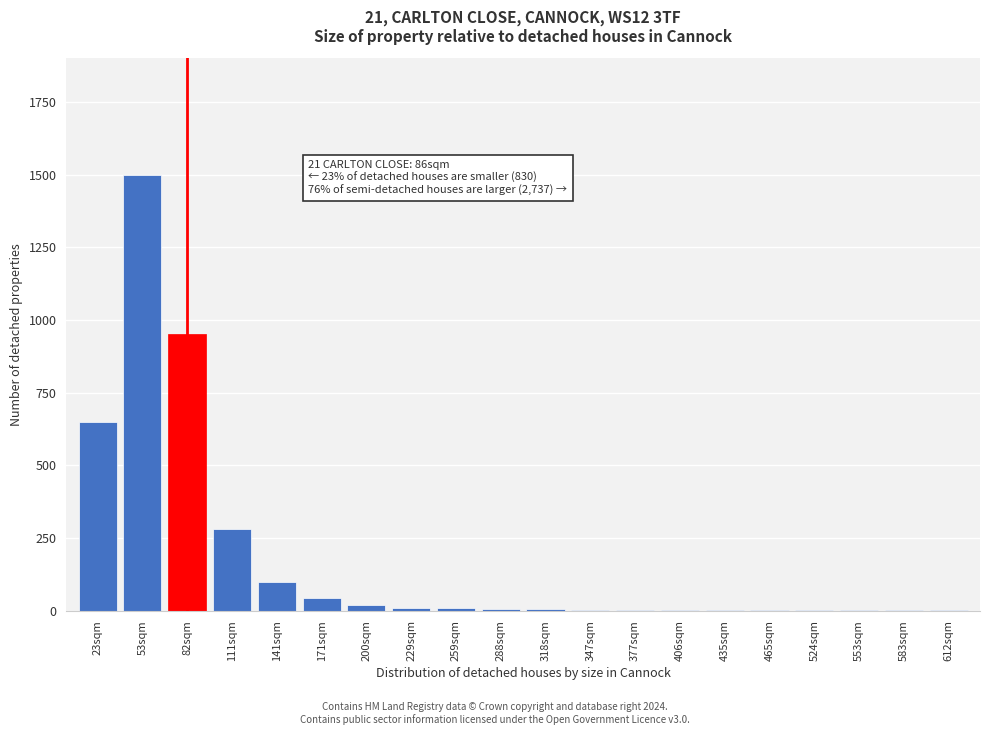

What is the greatest value displayed?

1500